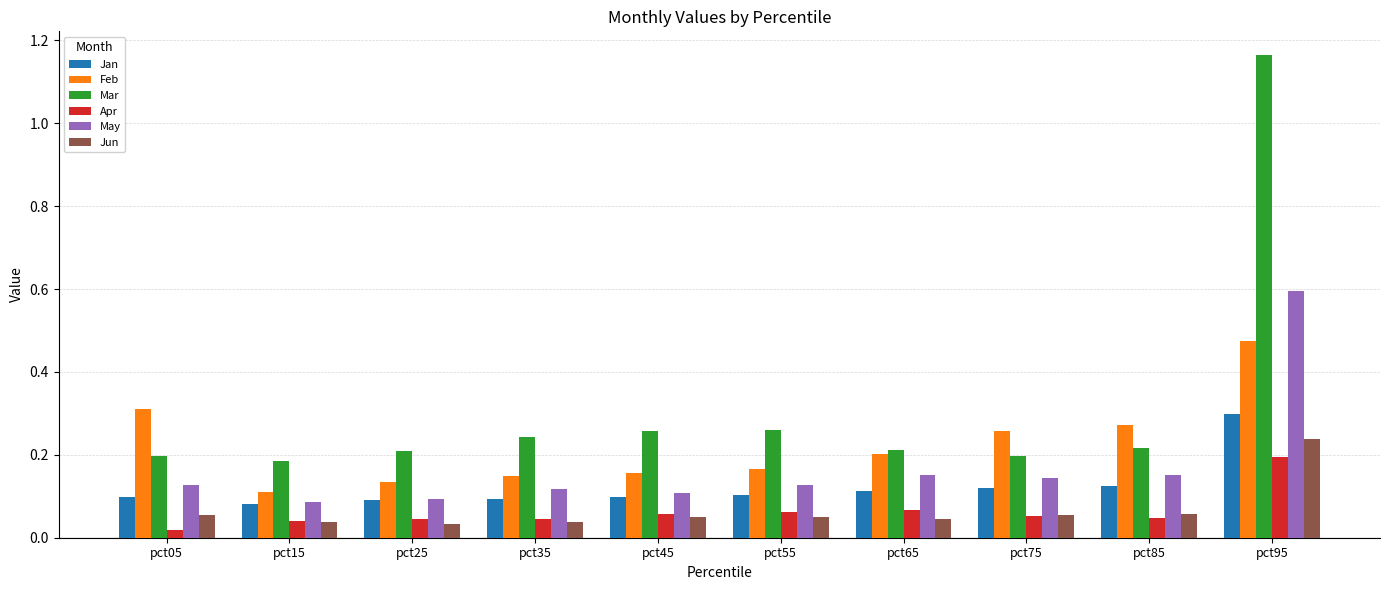

Which series has the largest range (max minus min)?

Mar